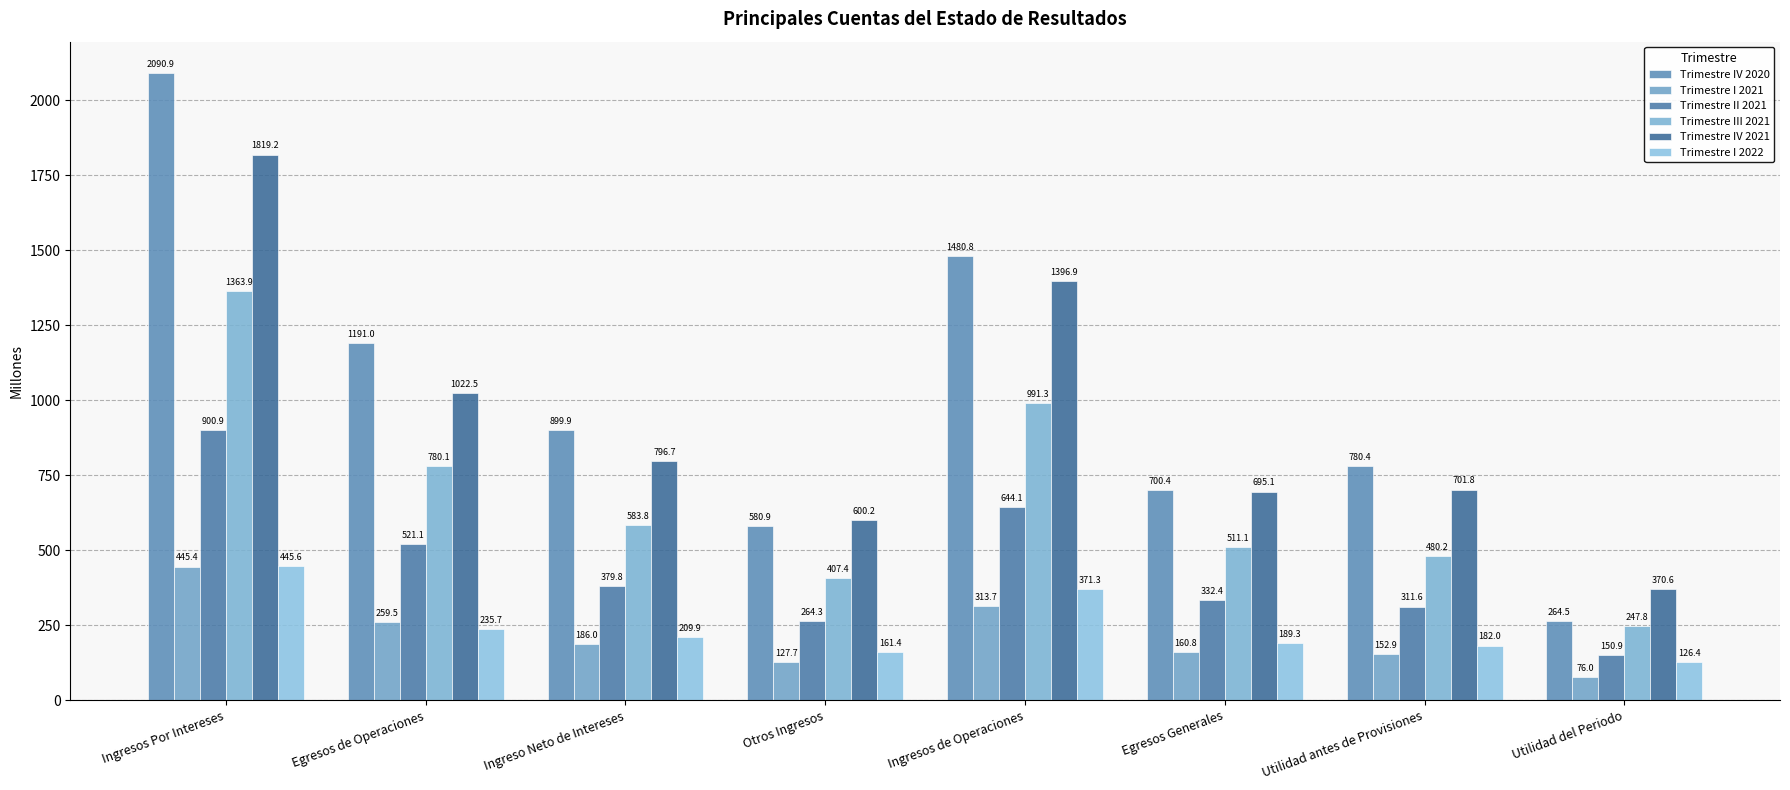

At which category does the chart reach its minimum across all series?

Utilidad del Periodo